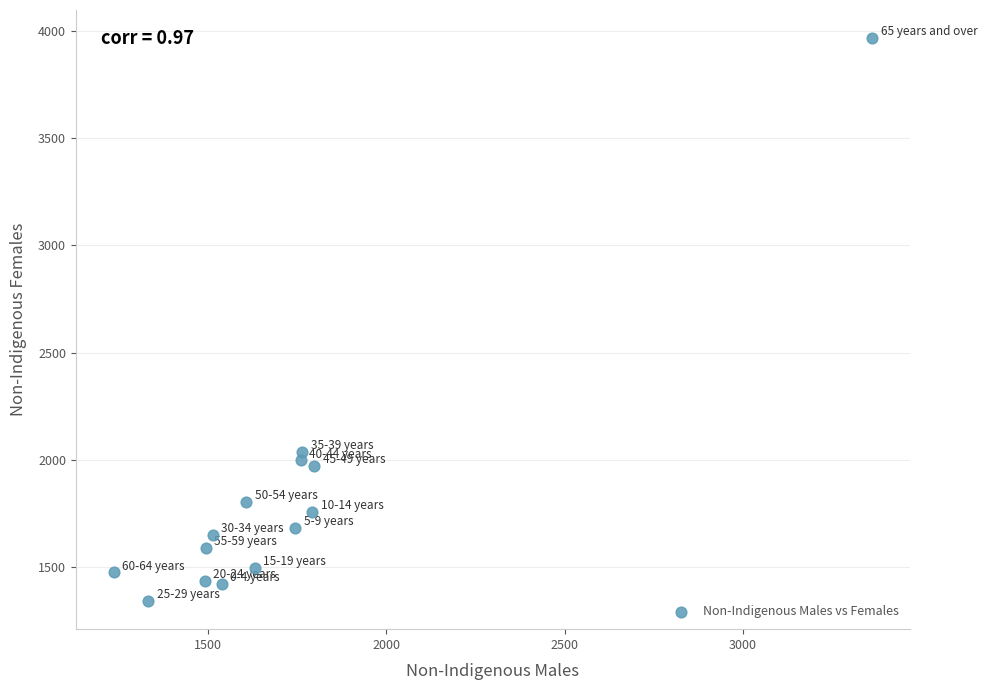

What Y value in the scatter plot is closest to 2653?

2036